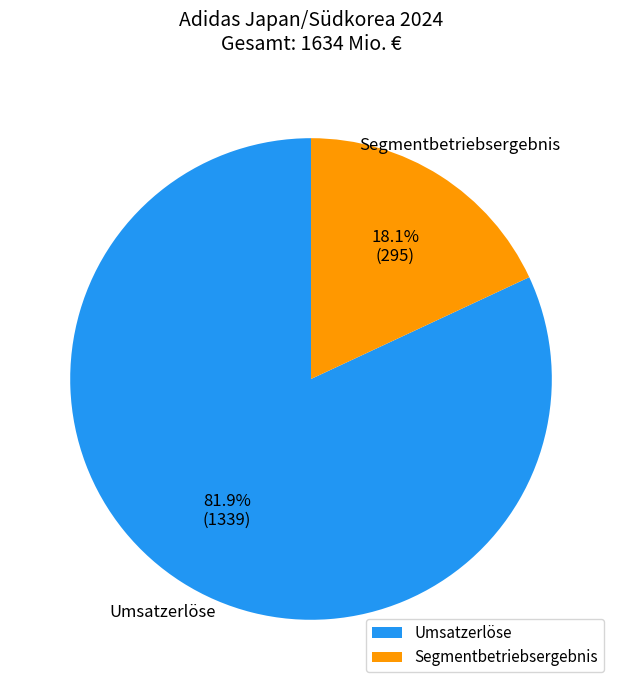

Which slice is the smallest?

Segmentbetriebsergebnis